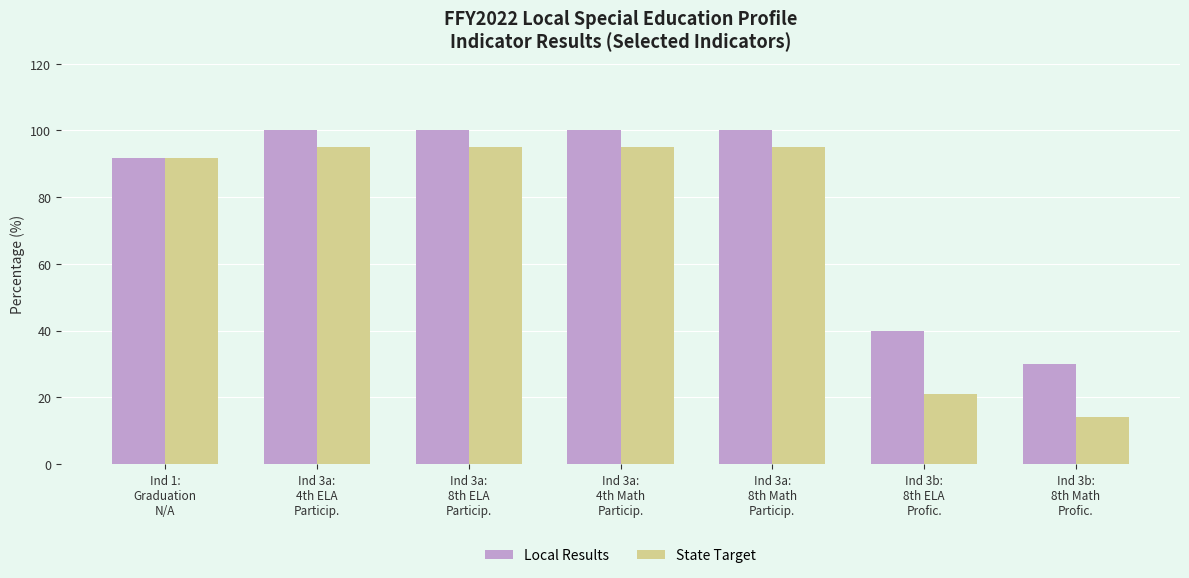

What is the minimum value shown in the chart?

14.0